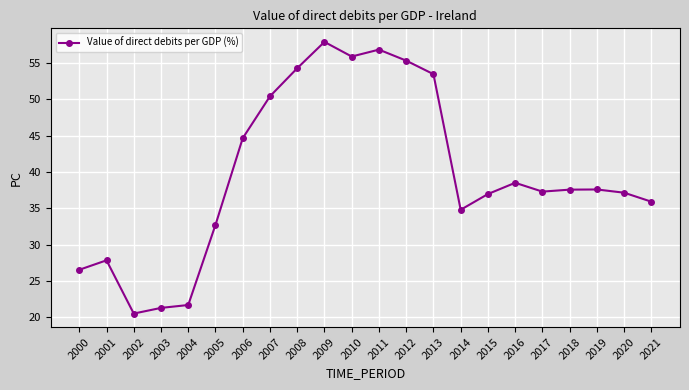

Where is the data nearest to the value 39?

2016